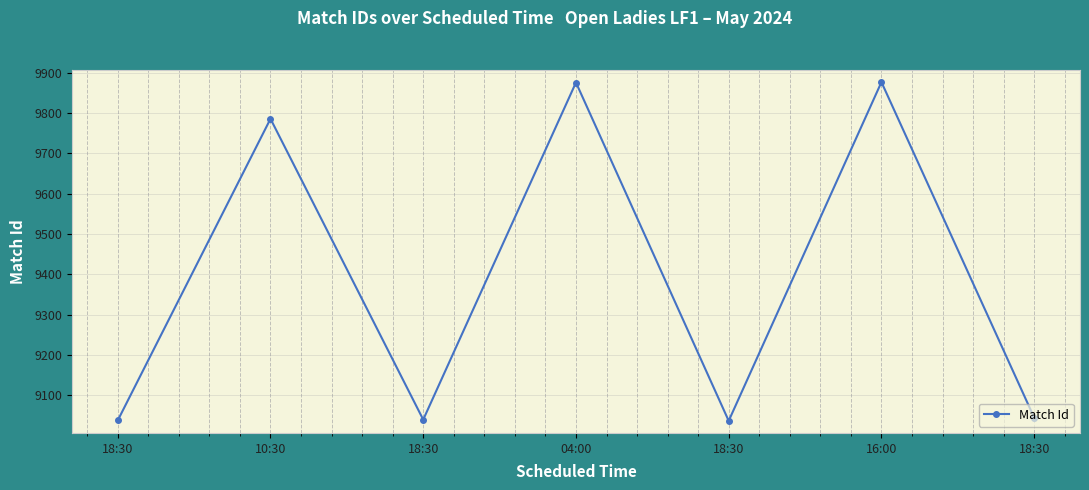

Where does the data first go above 9045?

10:30